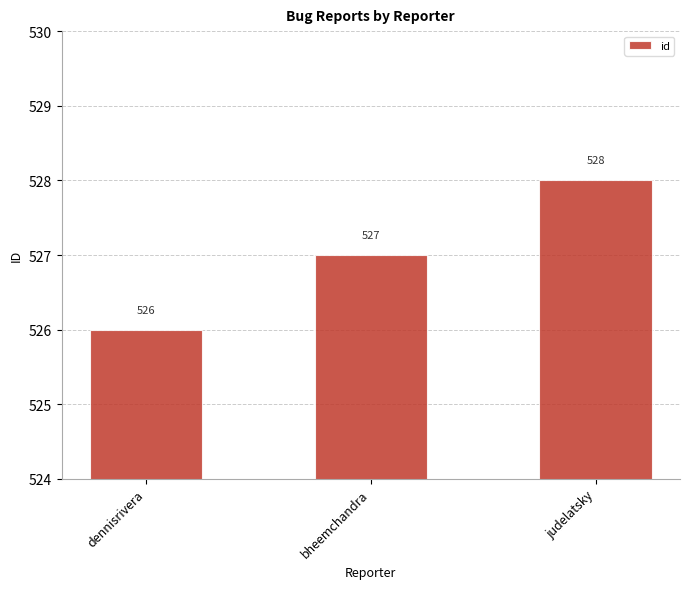

The chart shows a value of 365 at judelatsky. True or false?

False